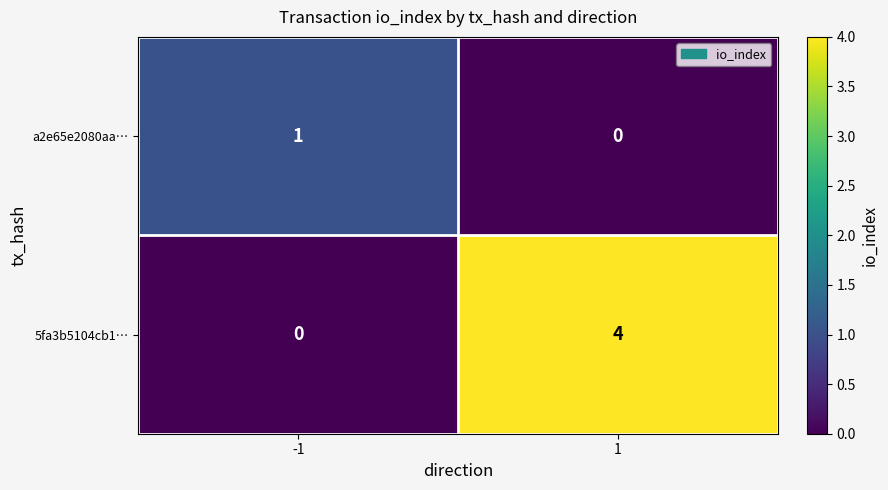

What is the total value across all series at -1?

1